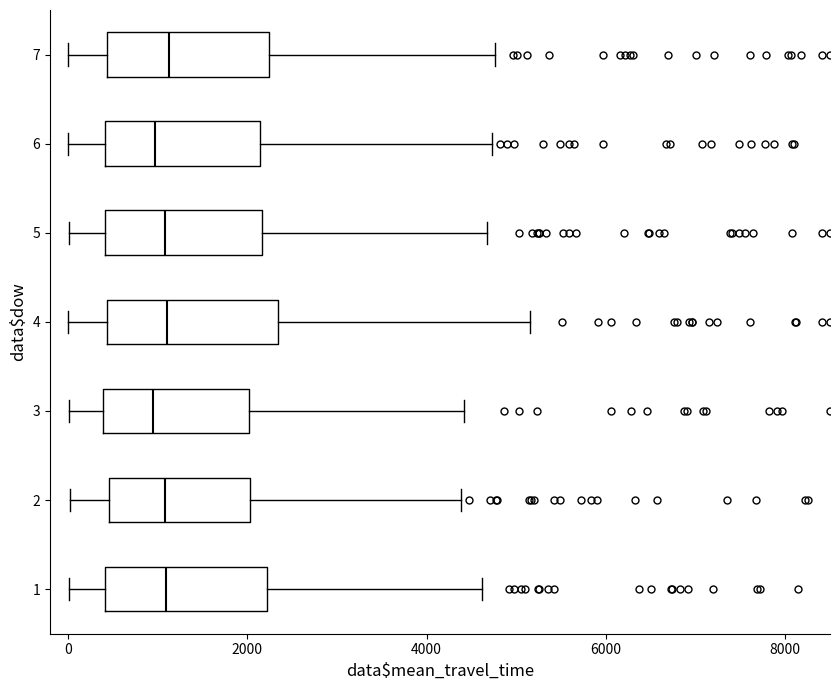

Where is the right edge of the box at y = 2 on the x-axis? The values are not printed on the chart, so give them approximately, as read against the axis.

2000